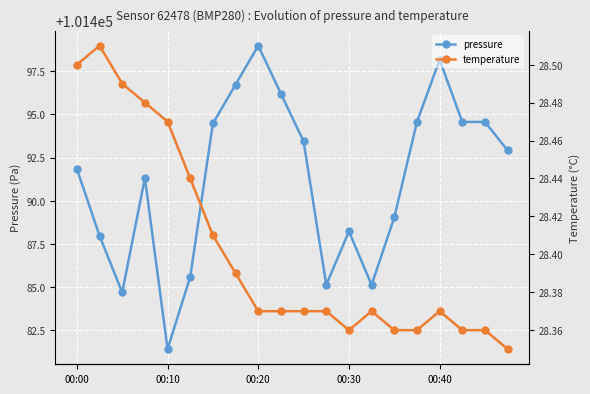

How many data points does each series have?

20